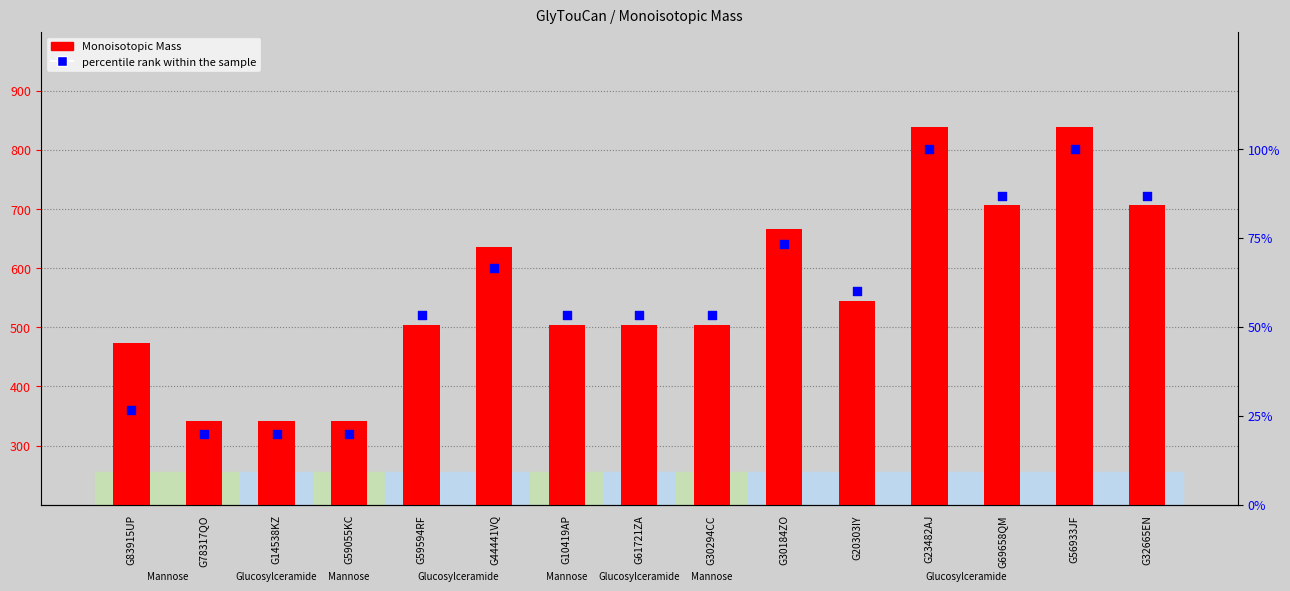

Which series has the largest total across all categories?

Monoisotopic Mass